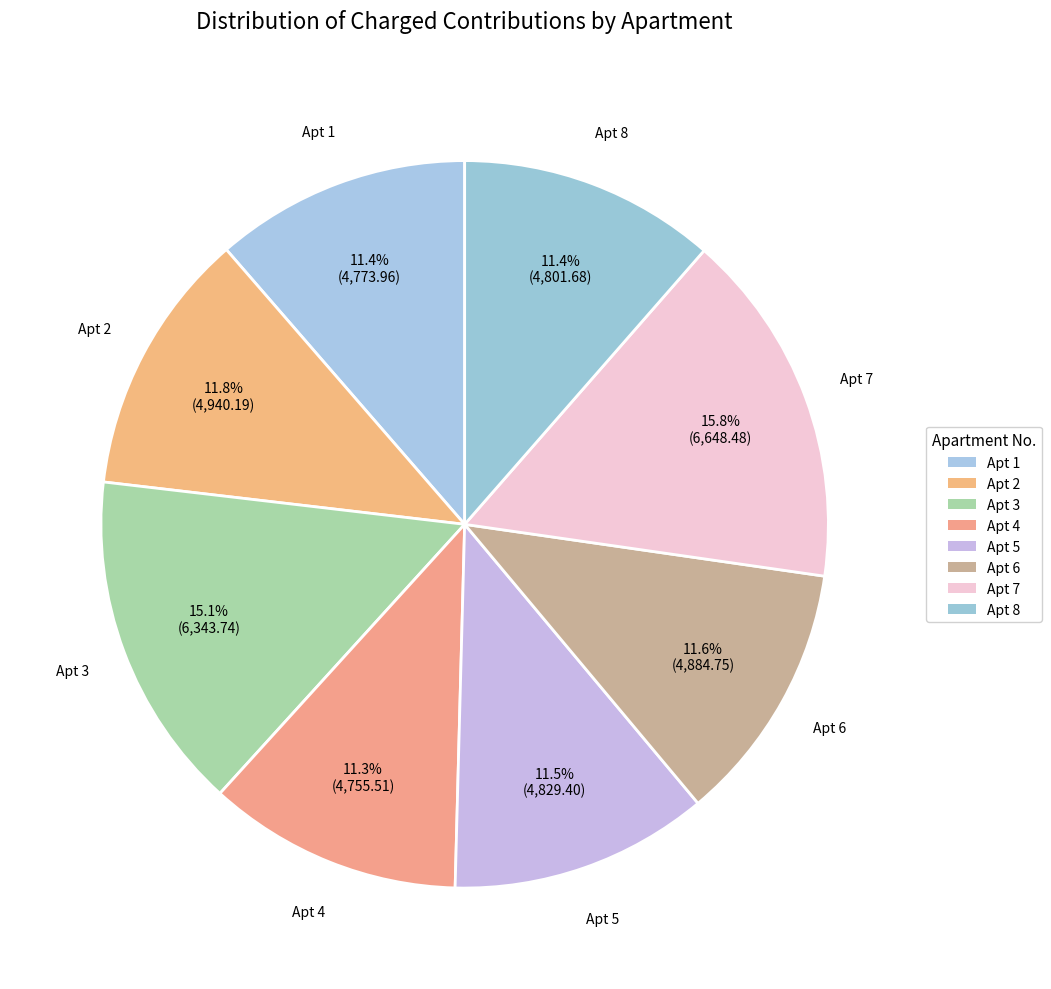

Is there any slice that represents more than half of the pie?

No